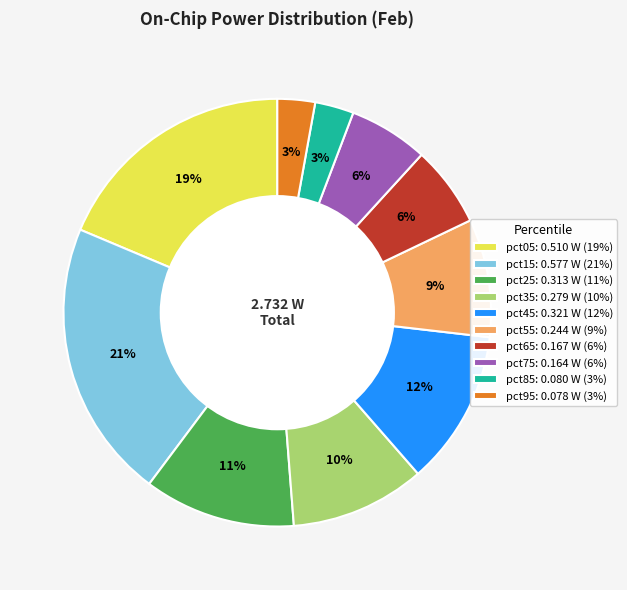

The pct85 slice represents 3% of the pie. True or false?

True